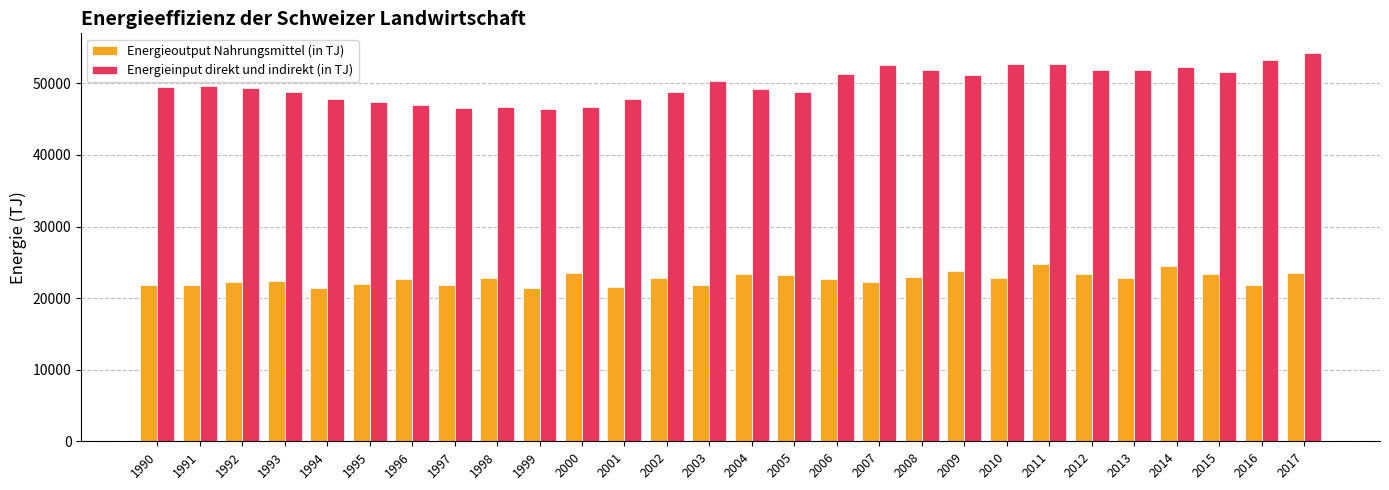

At 2005, list the series in order from largest to smallest.

Energieinput direkt und indirekt (in TJ), Energieoutput Nahrungsmittel (in TJ)